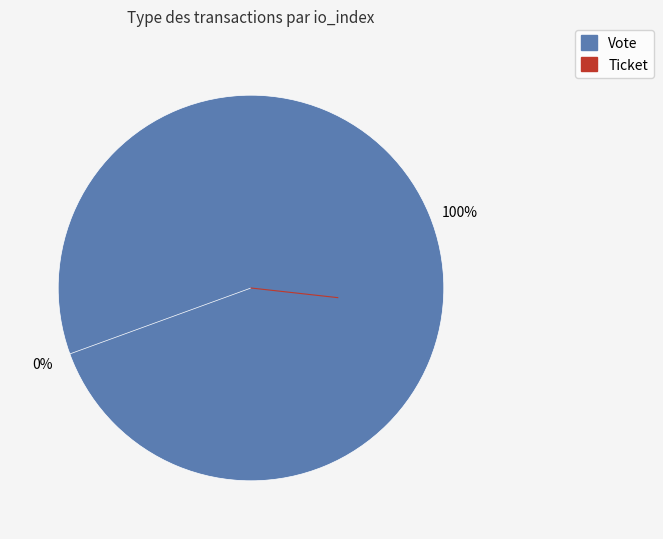

What percentage is NOT represented by Ticket?

100.0%